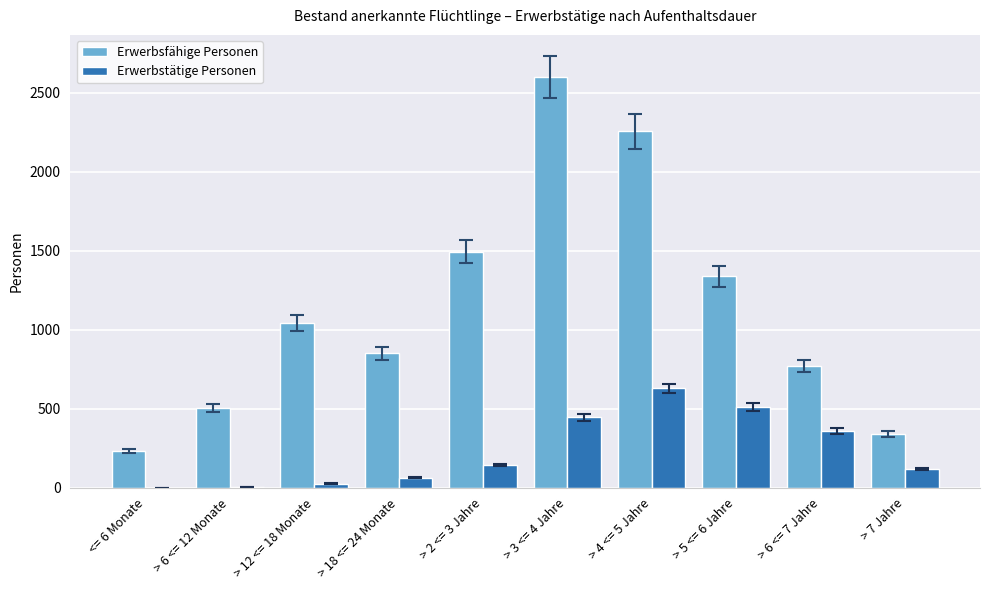

Count the number of data series in this chart.

2